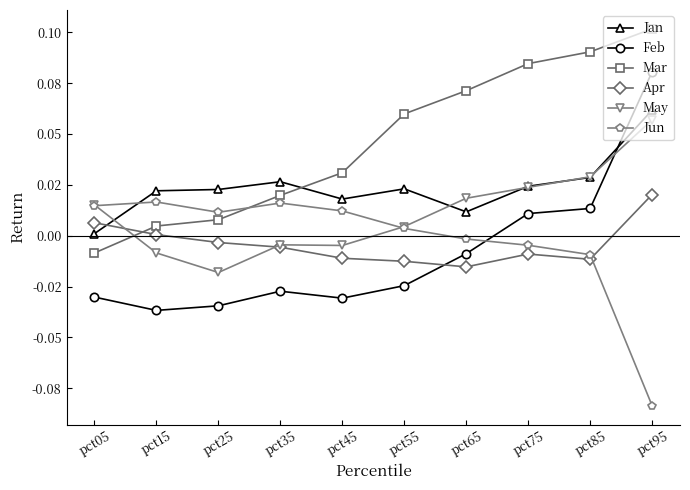

What is the highest value of the Jan series?

0.1